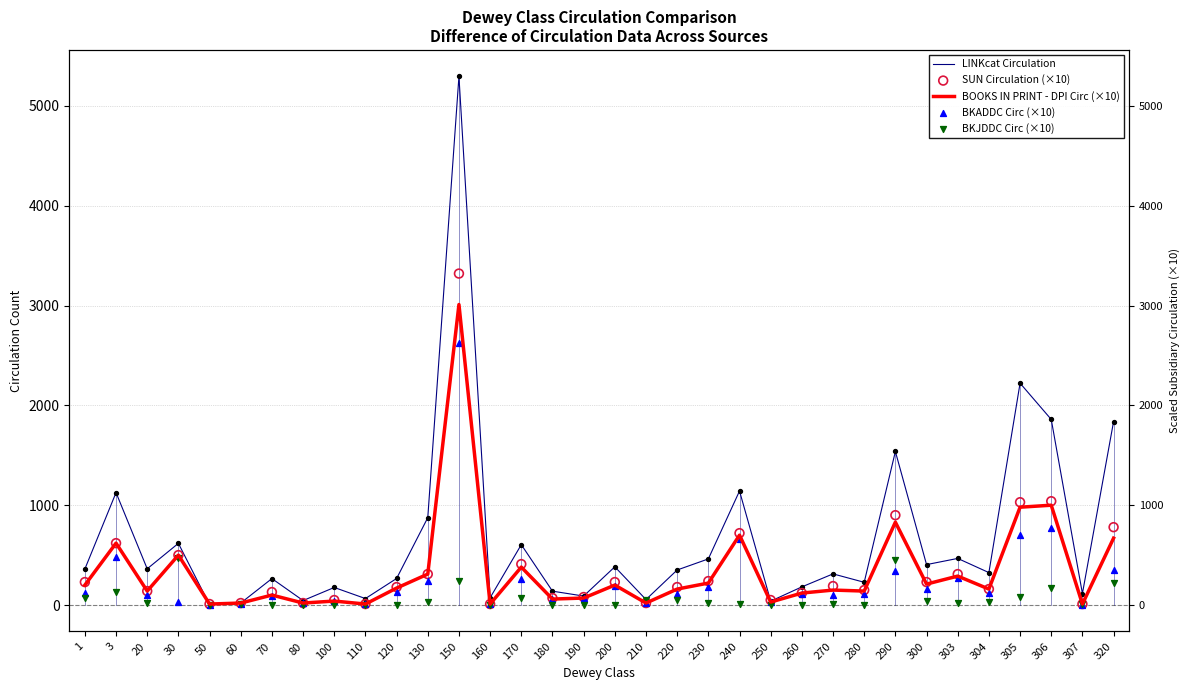

Which series has the widest spread of Y values?

LINKcat Circulation